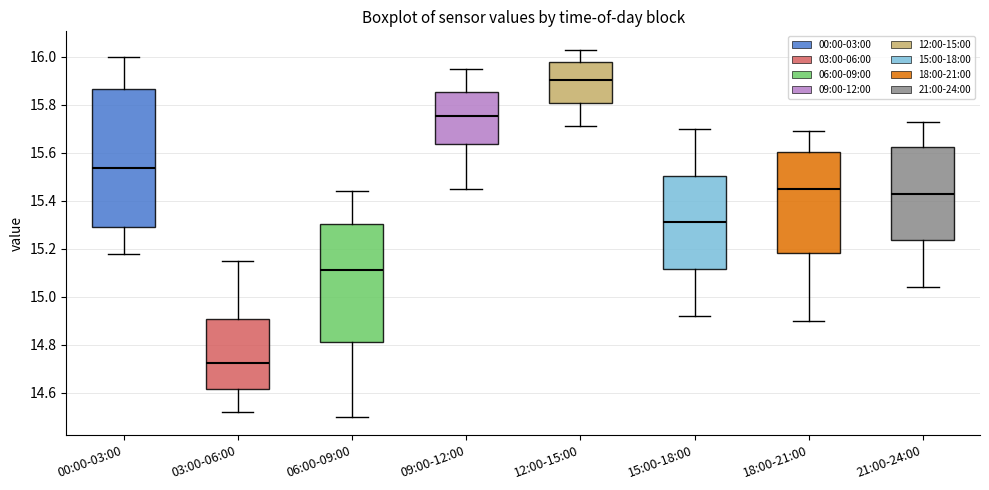

Which box has the highest median line?

12:00-15:00